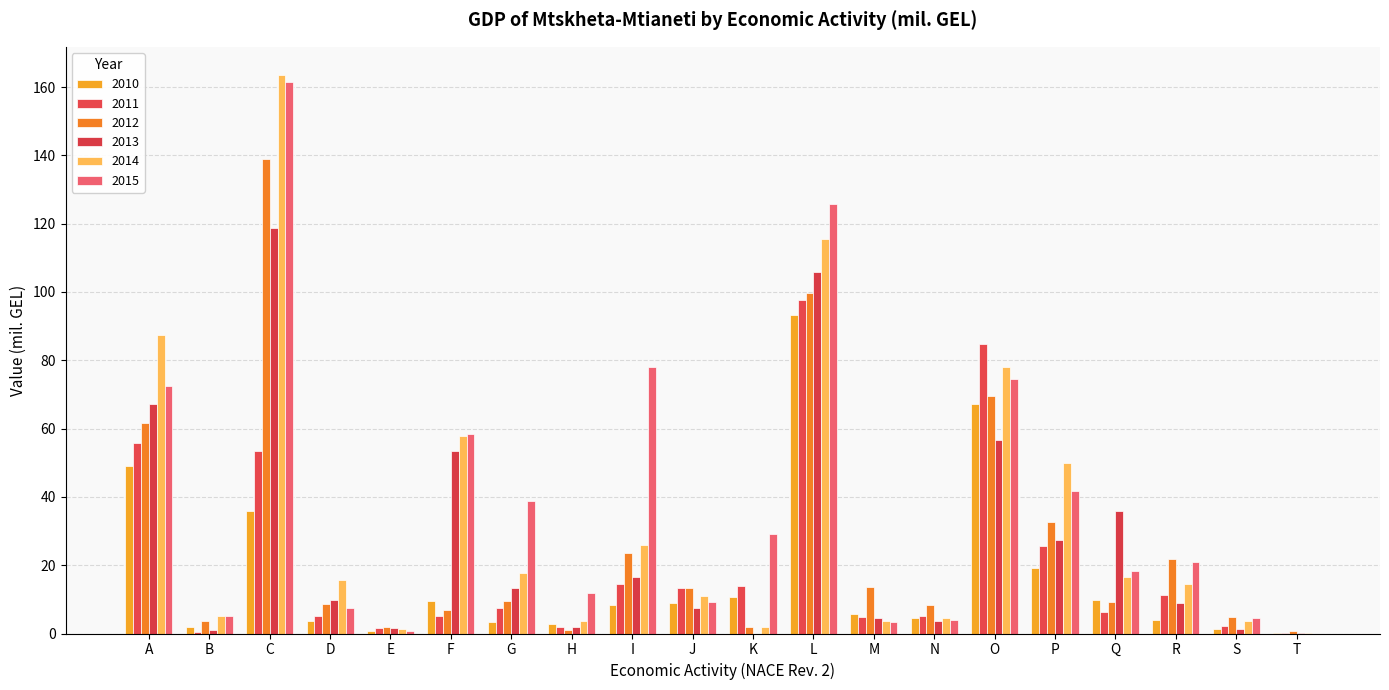

At which label does 2015 first exceed 20?

A